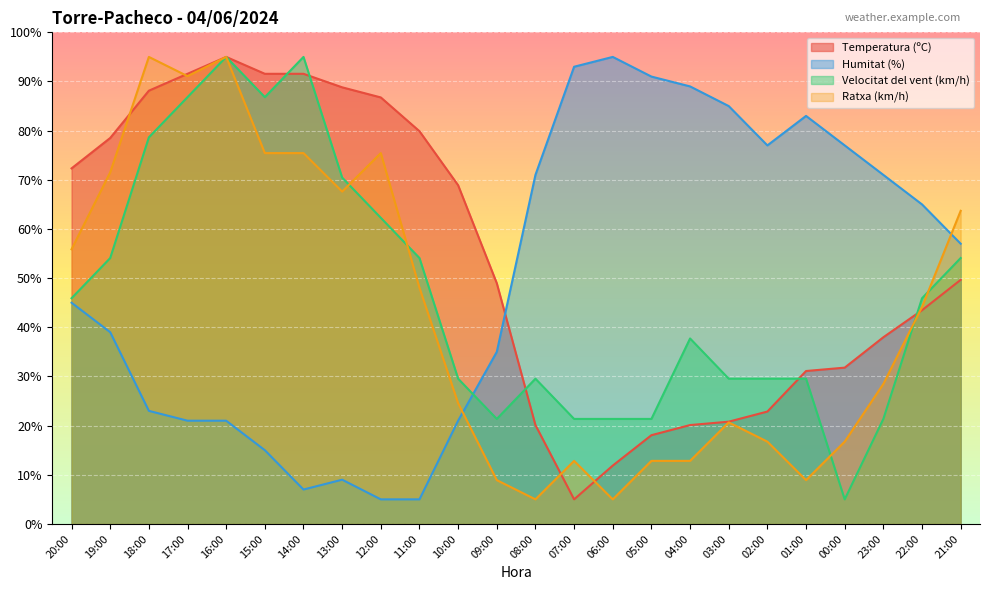

What is the value of the Ratxa (km/h) point at the 5th from the left?

95.0